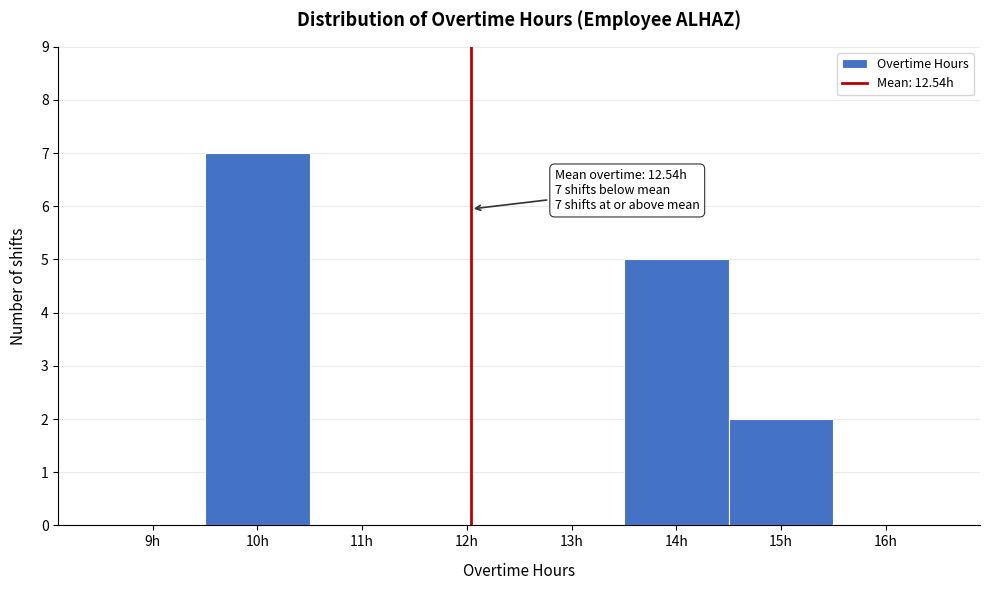

Reading left to right, extract all data points from this chart.

9h=0	10h=7	11h=0	12h=0	13h=0	14h=5	15h=2	16h=0